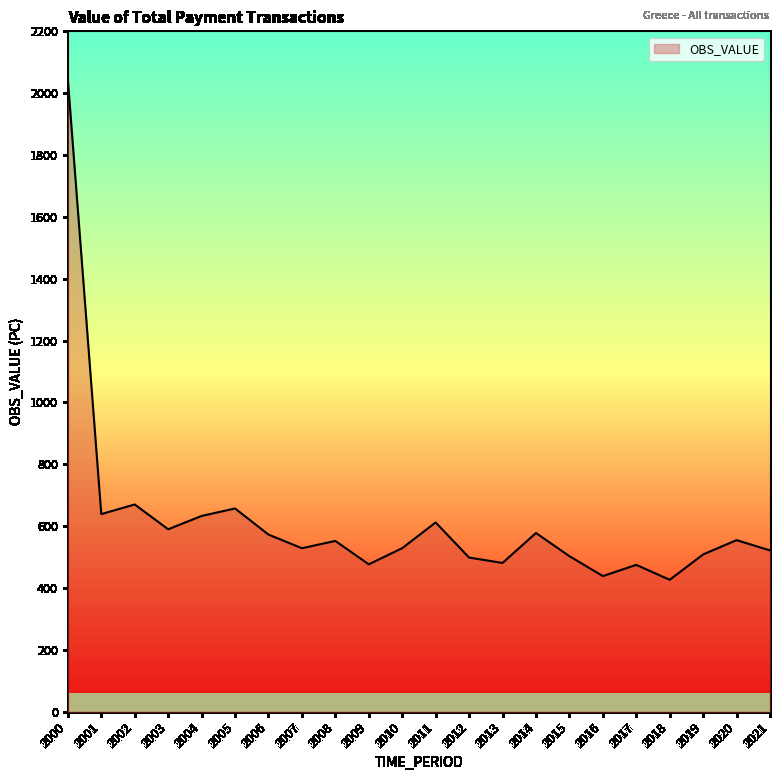

How many lines are shown in the chart?

1